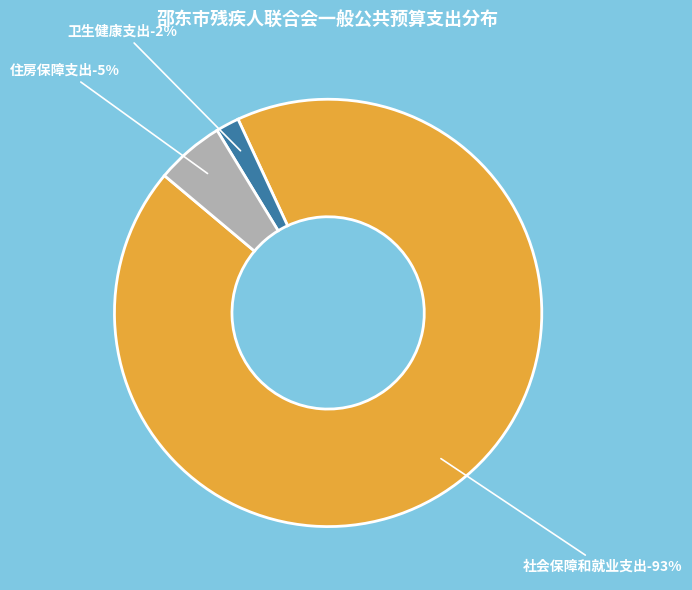

To the nearest percent, what is the average slice percentage?

33%